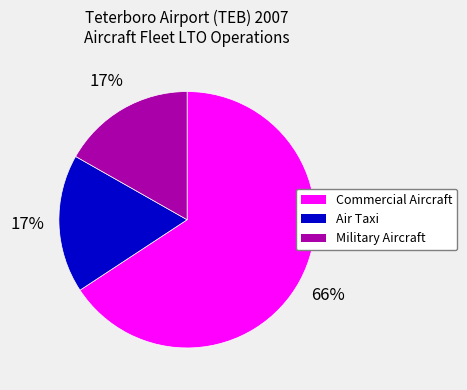

To the nearest percent, what percentage of the pie is Air Taxi?

17%